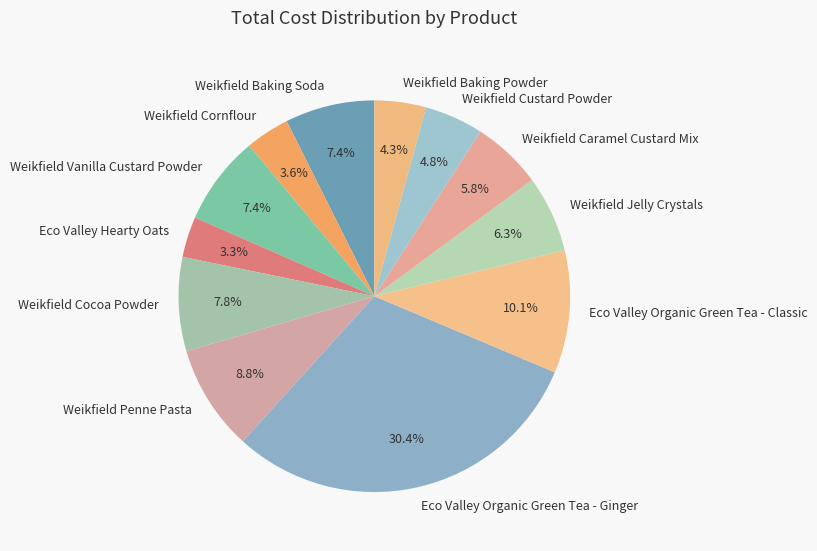

To the nearest percent, what is the combined percentage of Weikfield Penne Pasta and Weikfield Caramel Custard Mix?

15%